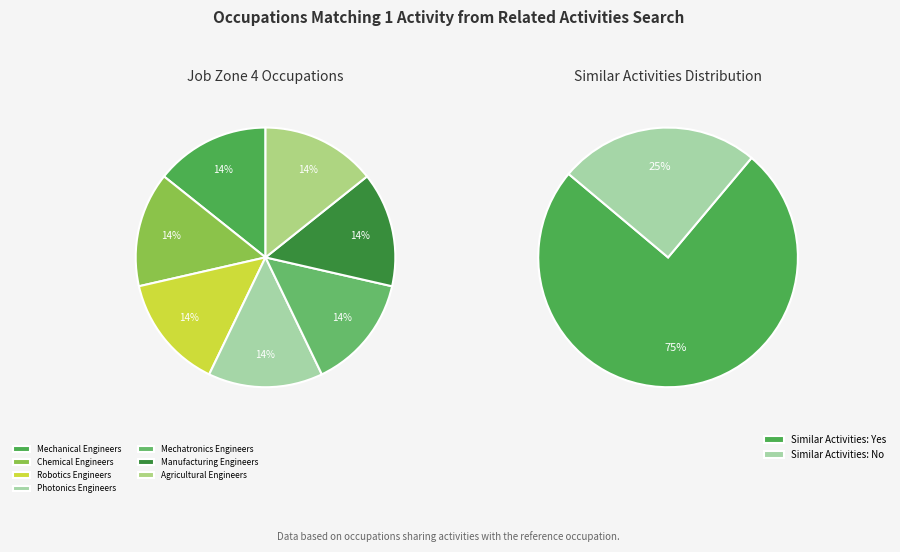

Is it true that Mechatronics Engineers is 1% of the pie?

False